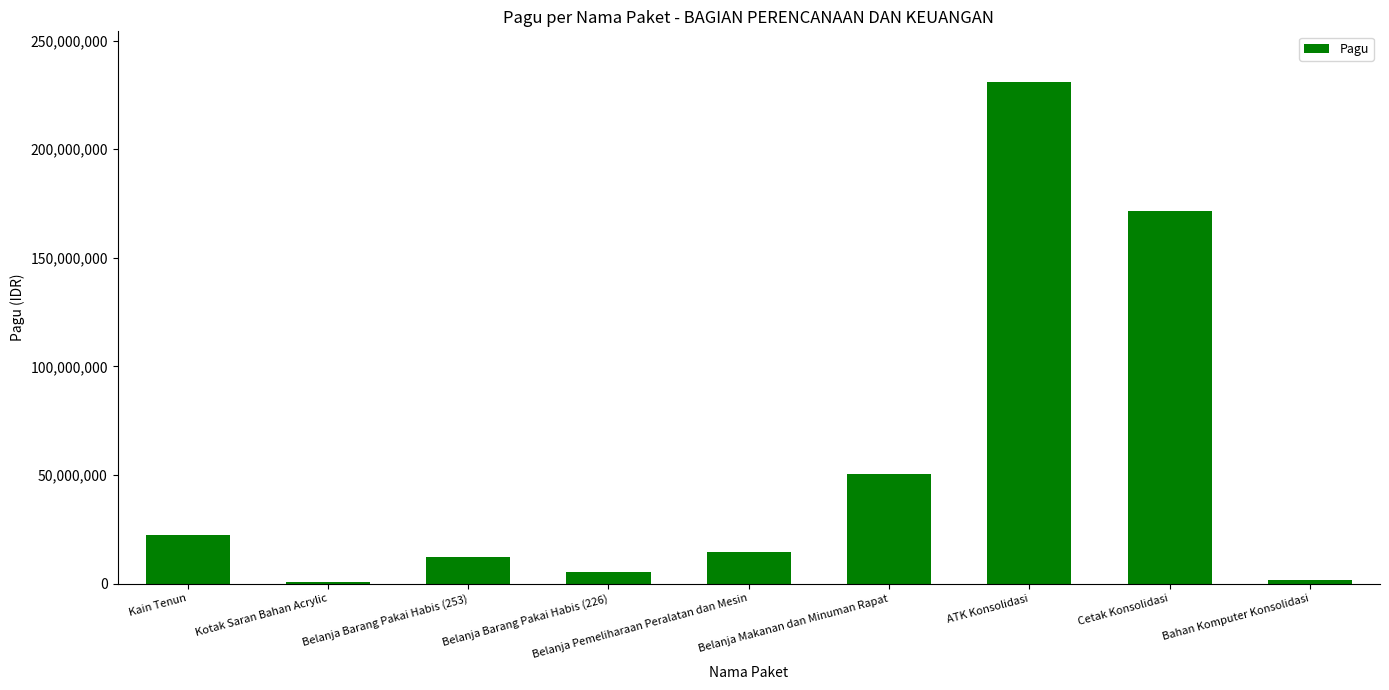

The chart shows a value of 23002021 at Belanja Makanan dan Minuman Rapat. True or false?

False